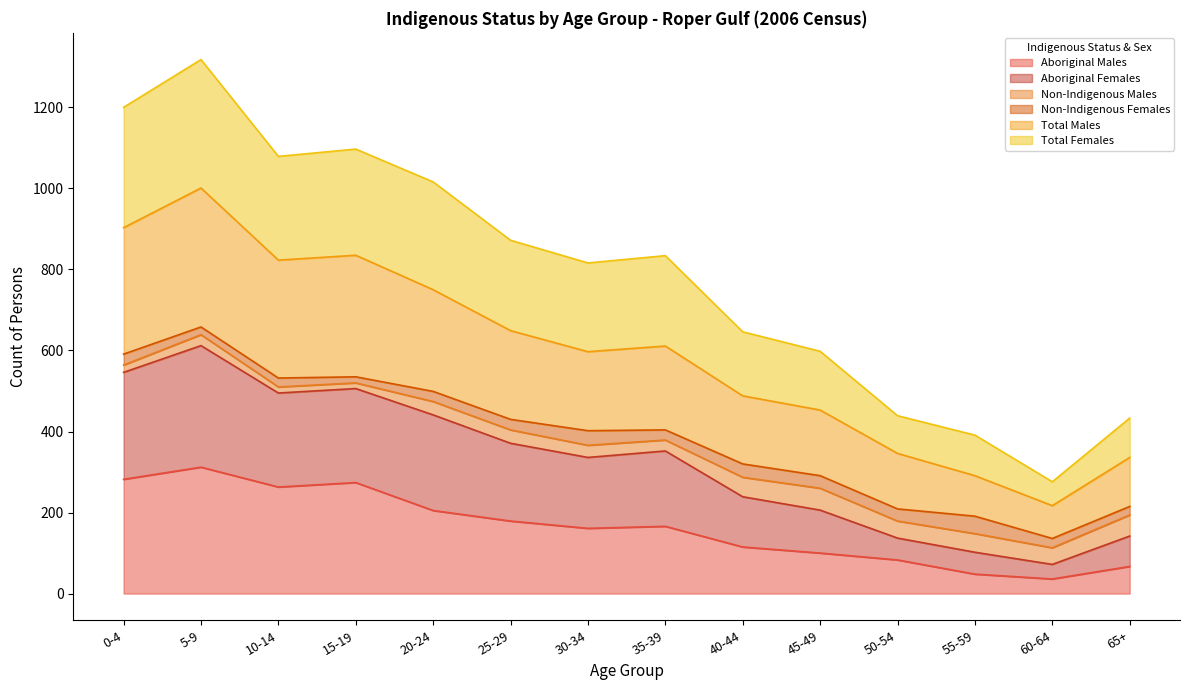

What is the minimum value for Aboriginal Males?

36